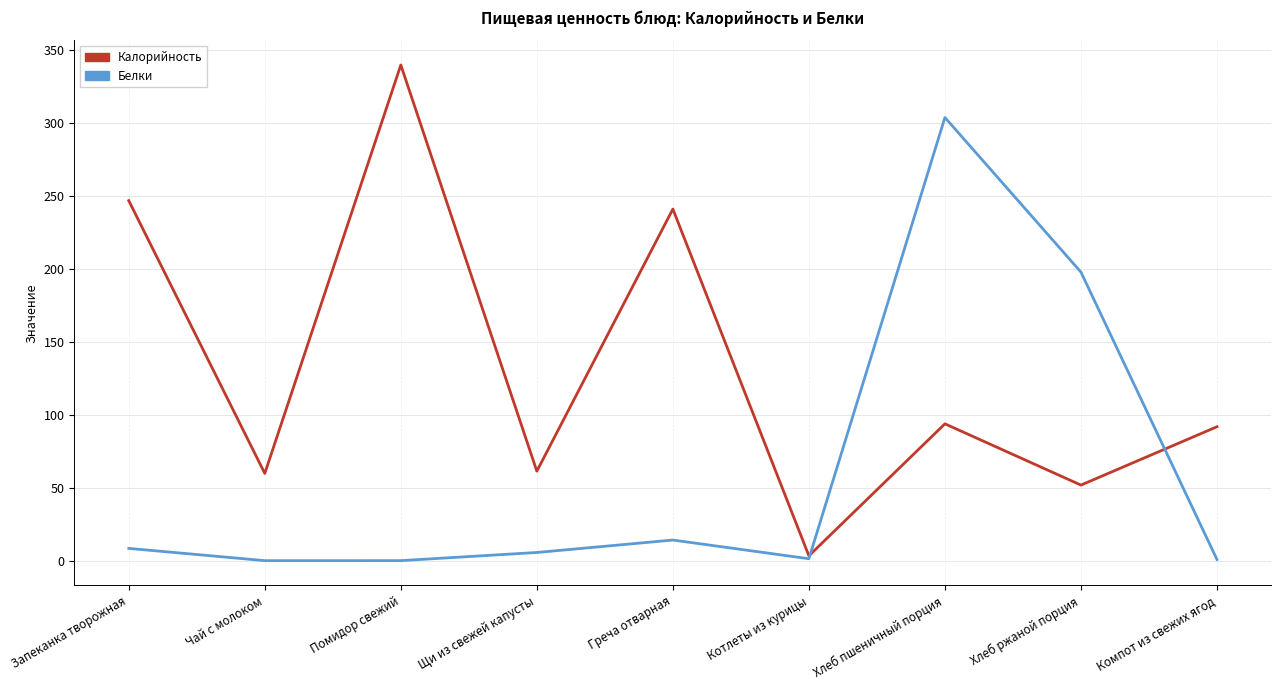

Rank the series at Чай с молоком from lowest to highest value.

Белки, Калорийность